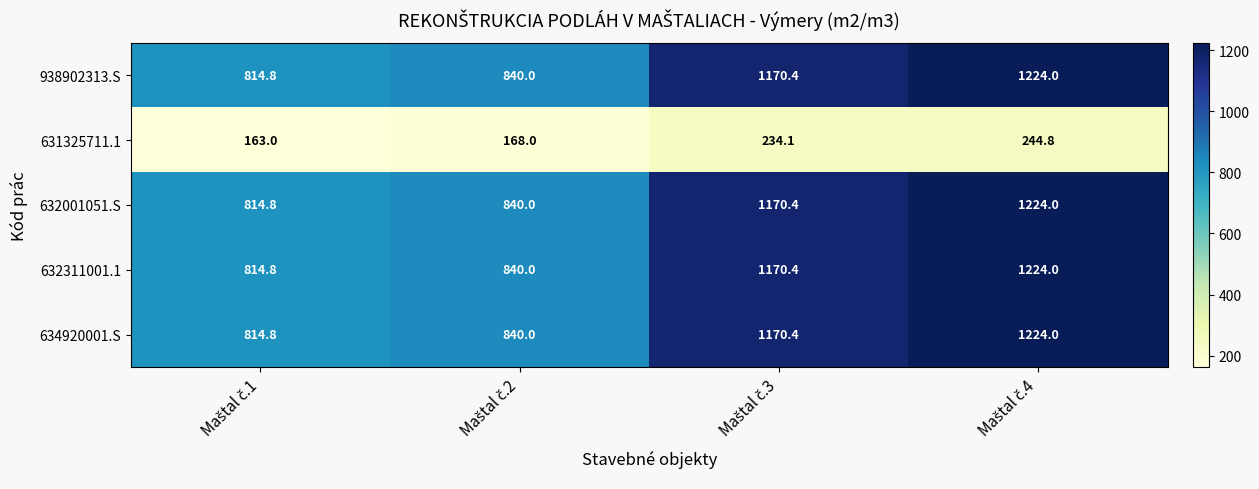

Reading left to right, list all the values displayed in this chart.

938902313.S: 814.8	840.0	1170.4	1224.0
631325711.1: 163.0	168.0	234.1	244.8
632001051.S: 814.8	840.0	1170.4	1224.0
632311001.1: 814.8	840.0	1170.4	1224.0
634920001.S: 814.8	840.0	1170.4	1224.0